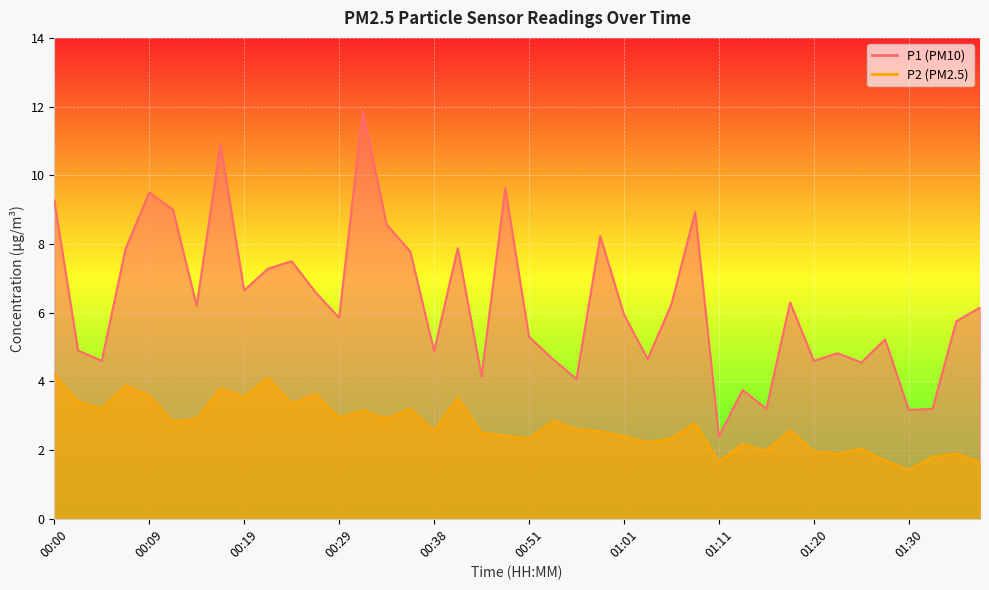

Reading right to left, what are all the values shown in this chart?

P1: 6.2	5.8	3.2	3.2	5.2	4.5	4.8	4.6	6.3	3.2	3.8	2.4	8.9	6.2	4.7	6.0	8.2	4.1	4.7	5.3	9.6	4.2	7.9	4.9	7.8	8.6	11.9	5.8	6.6	7.5	7.3	6.7	10.9	6.2	9.0	9.5	7.8	4.6	4.9	9.3
P2: 1.6	1.9	1.8	1.4	1.7	2.0	1.9	1.9	2.6	2.0	2.2	1.7	2.8	2.4	2.2	2.4	2.5	2.6	2.9	2.3	2.4	2.5	3.5	2.5	3.2	2.9	3.1	3.0	3.6	3.4	4.1	3.5	3.8	2.9	2.8	3.6	3.9	3.2	3.4	4.2